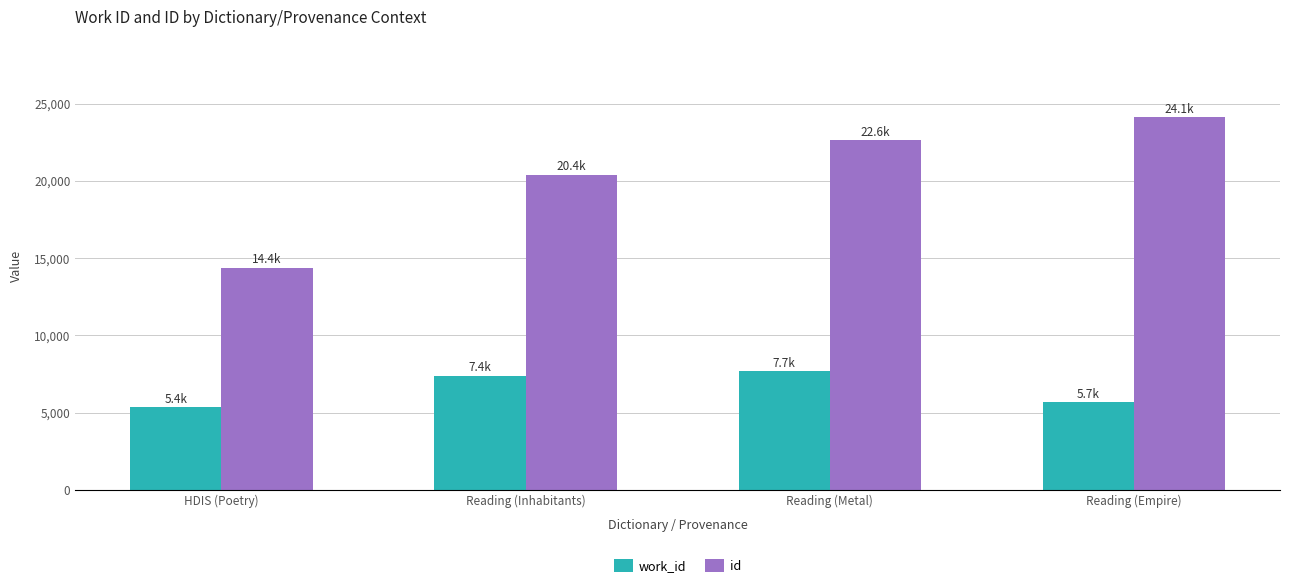

What is the label of the 4th bar from the right?

HDIS (Poetry)